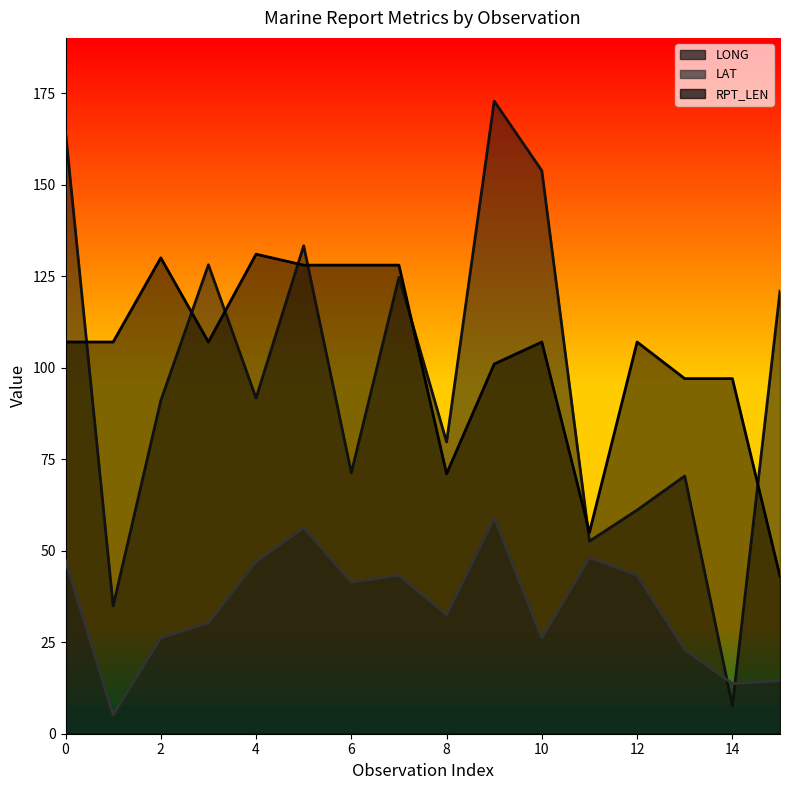

Does the chart display data point markers on the line(s)?

No